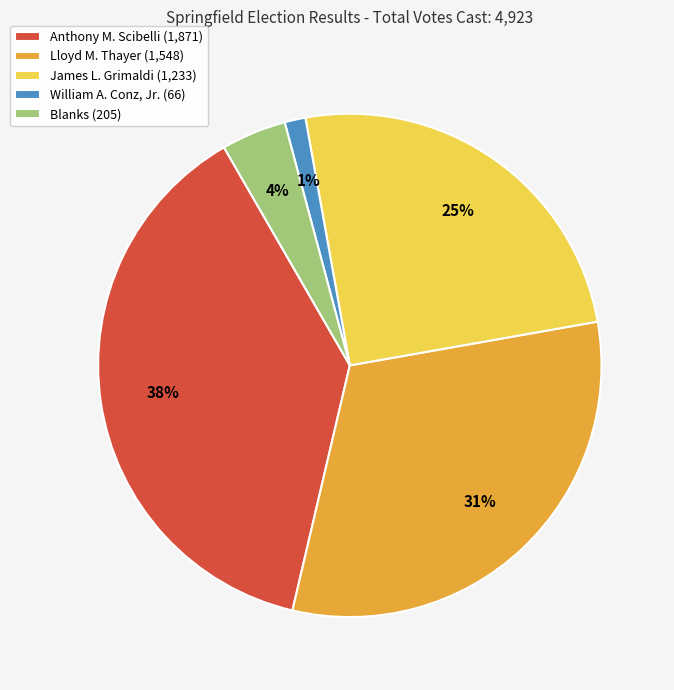

Rank the categories by value from lowest to highest.

William A. Conz, Jr., Blanks, James L. Grimaldi, Lloyd M. Thayer, Anthony M. Scibelli